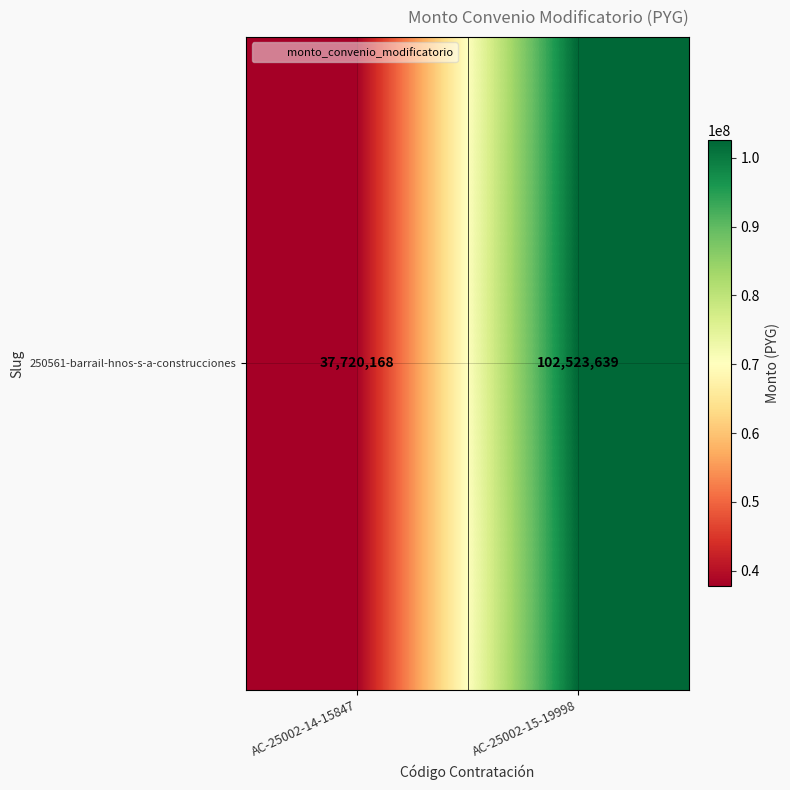

Read the value at AC-25002-15-19998, to the nearest 50.

102523650